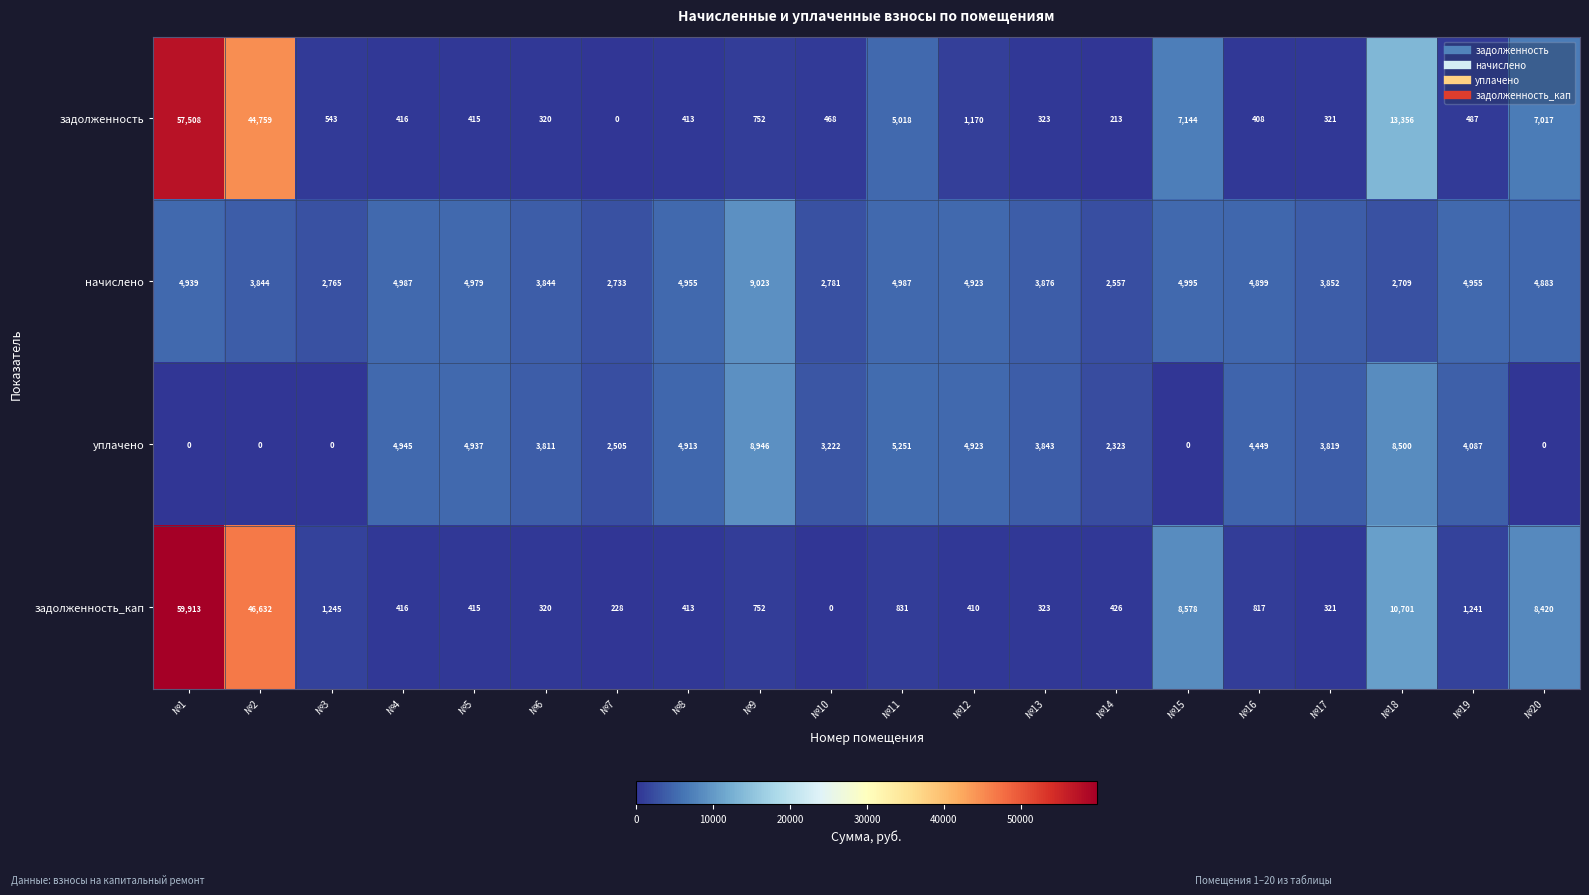

At which label does уплачено first exceed 3843?

№4